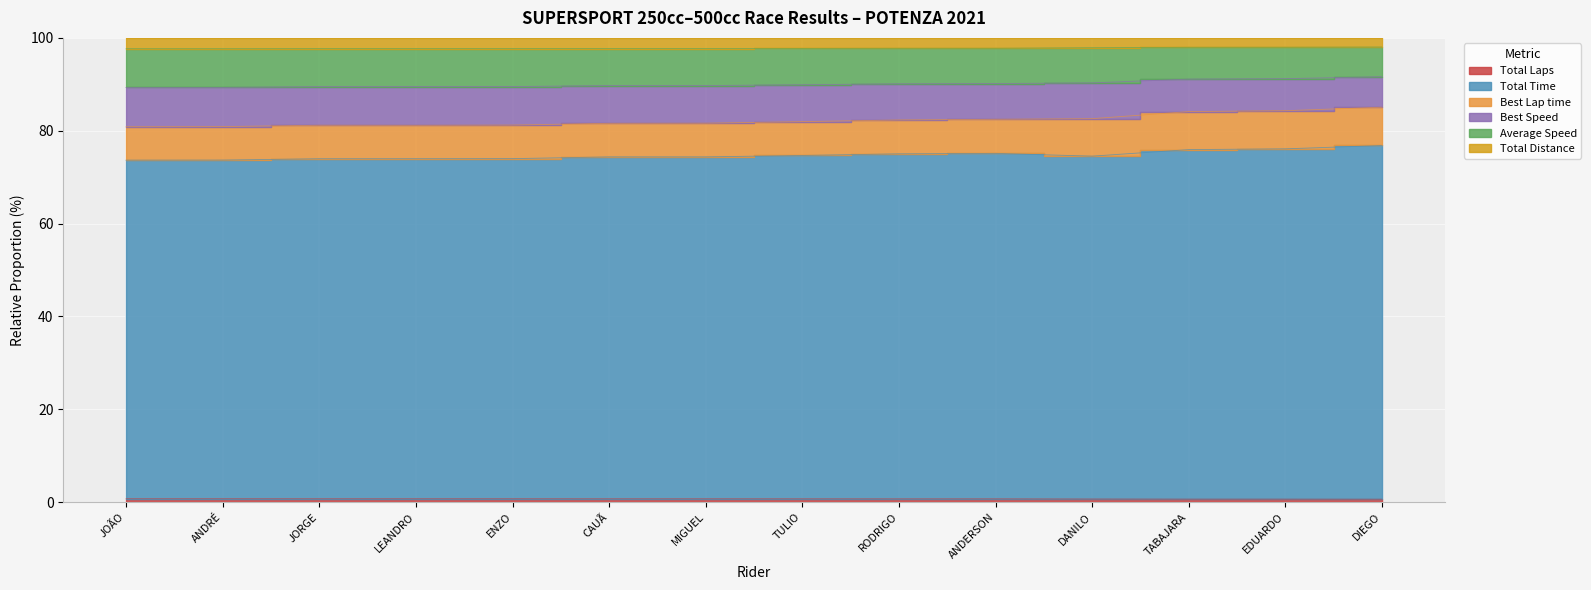

What is the greatest value displayed?

98.0